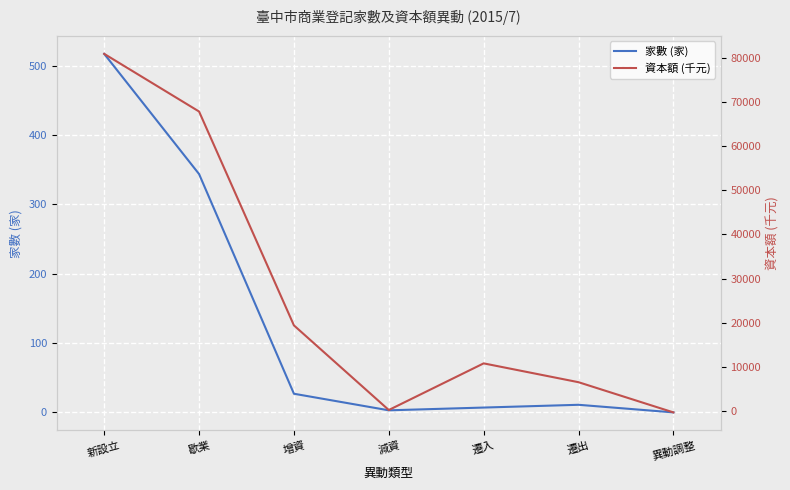

After their last crossing, which series has the higher values: 資本額 (千元) or 家數 (家)?

家數 (家)